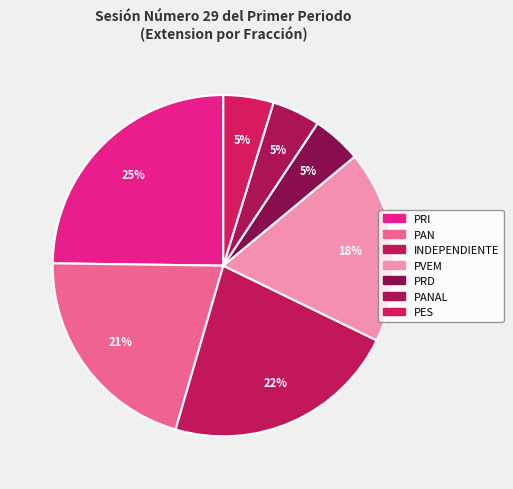

How many segments does this pie chart have?

7